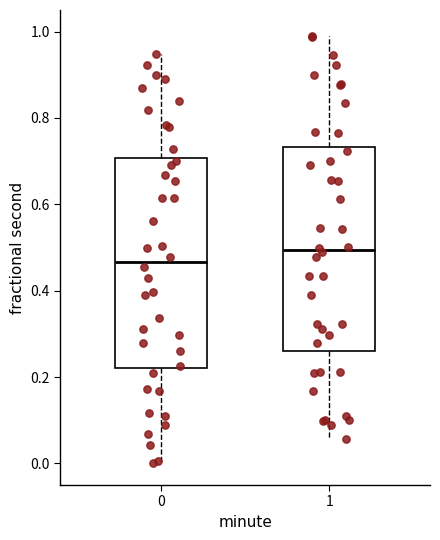

Where is the lower edge of the box at x = 0 on the y-axis? The values are not printed on the chart, so give them approximately, as read against the axis.

0.22